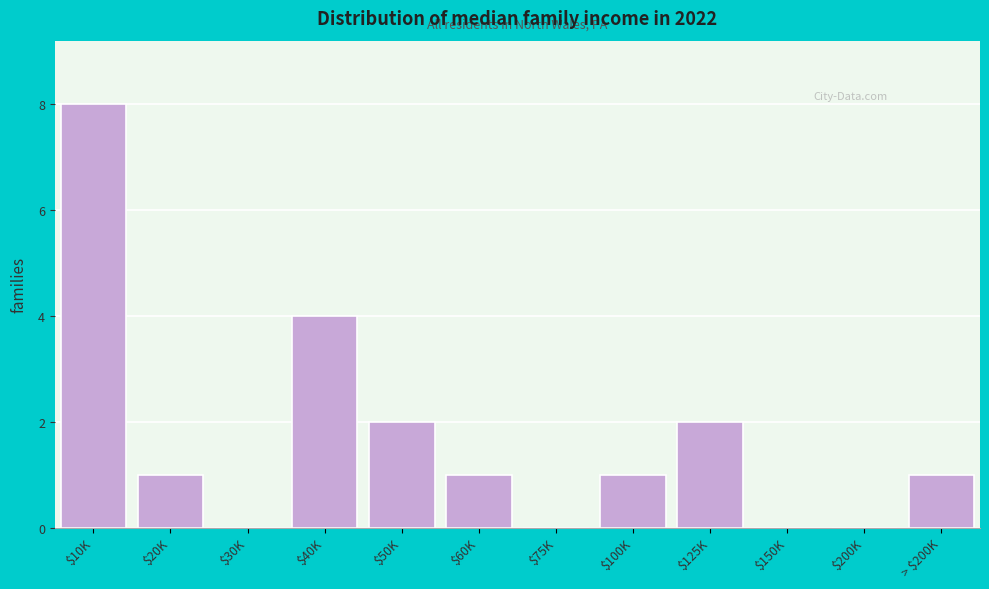

At which category does the chart reach its peak across all series?

$10K